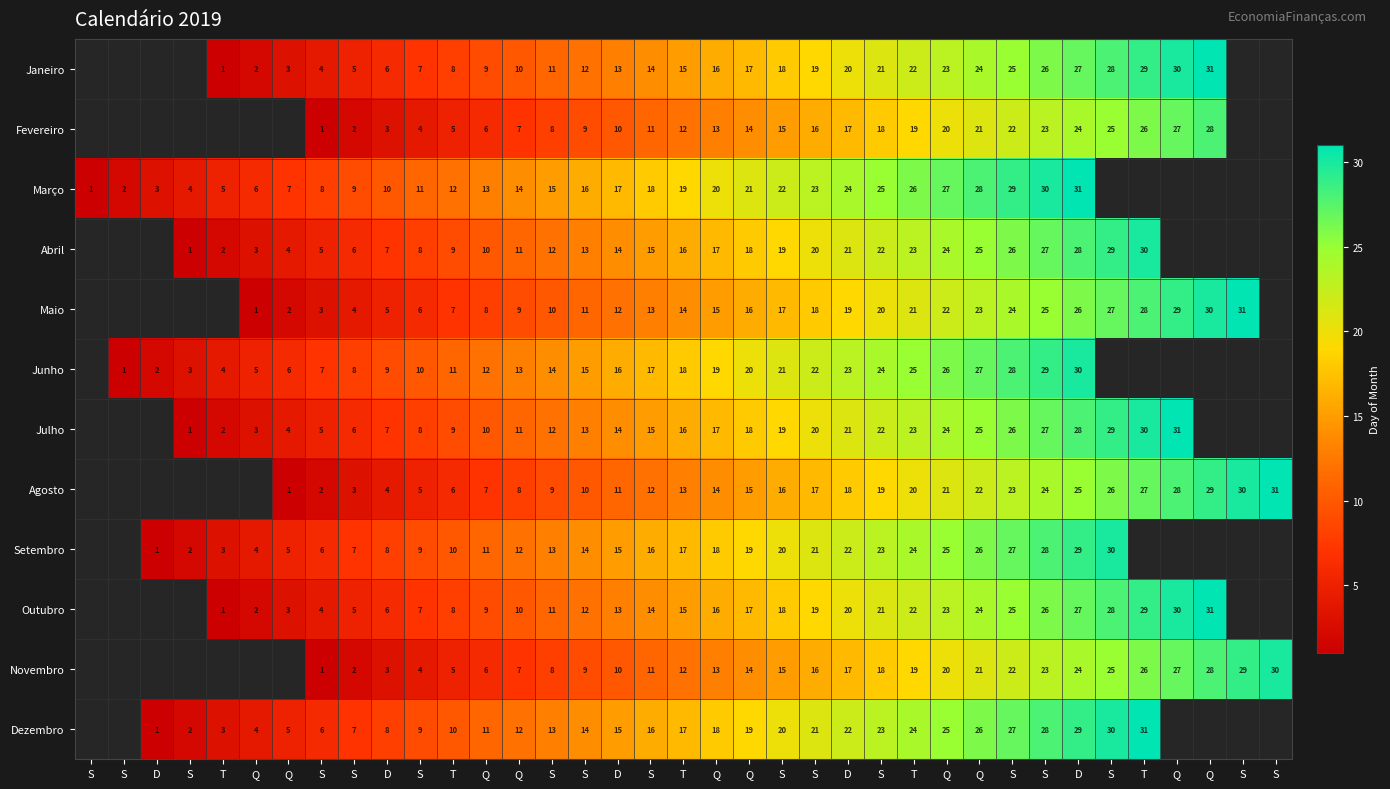

At which label does Agosto reach its minimum?

S